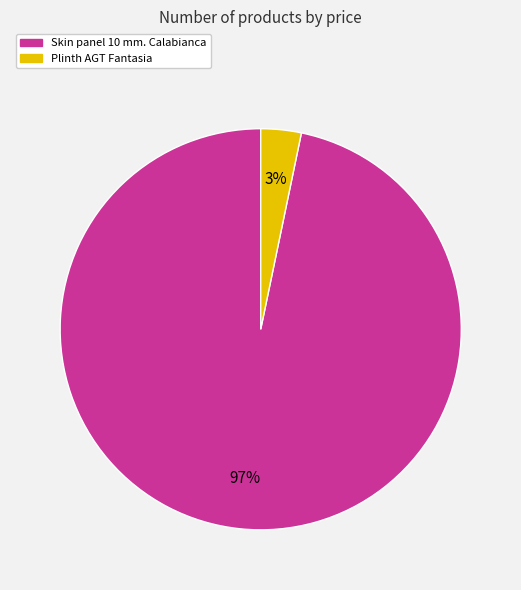

What is the majority slice?

Skin panel 10 mm. Calabianca